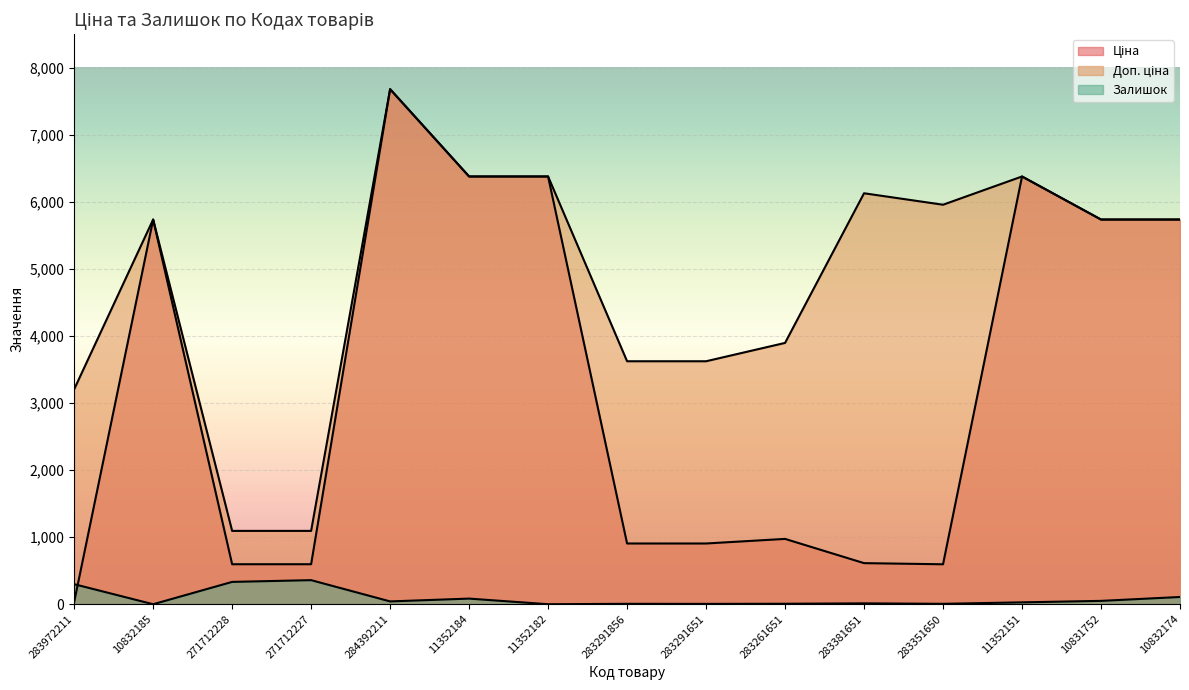

What is the difference between the maximum and minimum values in the Доп. ціна series?

6587.3